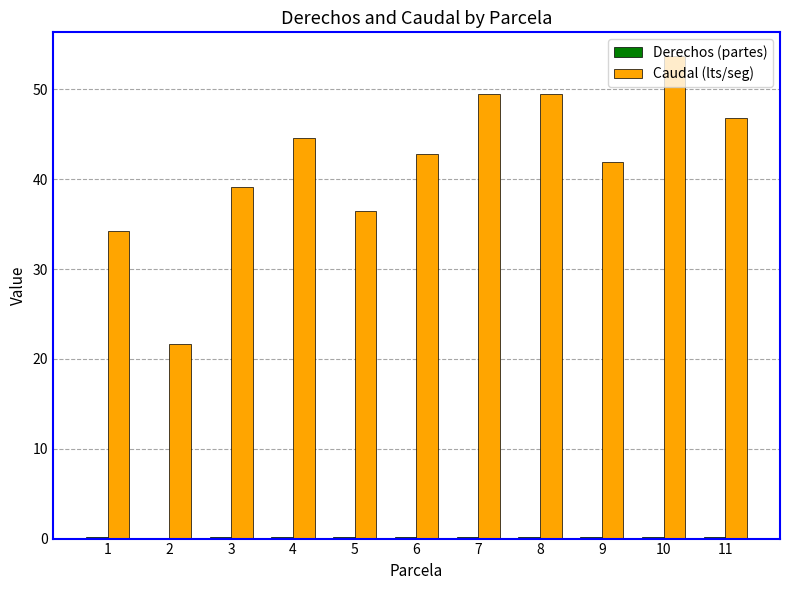

At which label is Caudal (lts/seg) closest to 37?

5